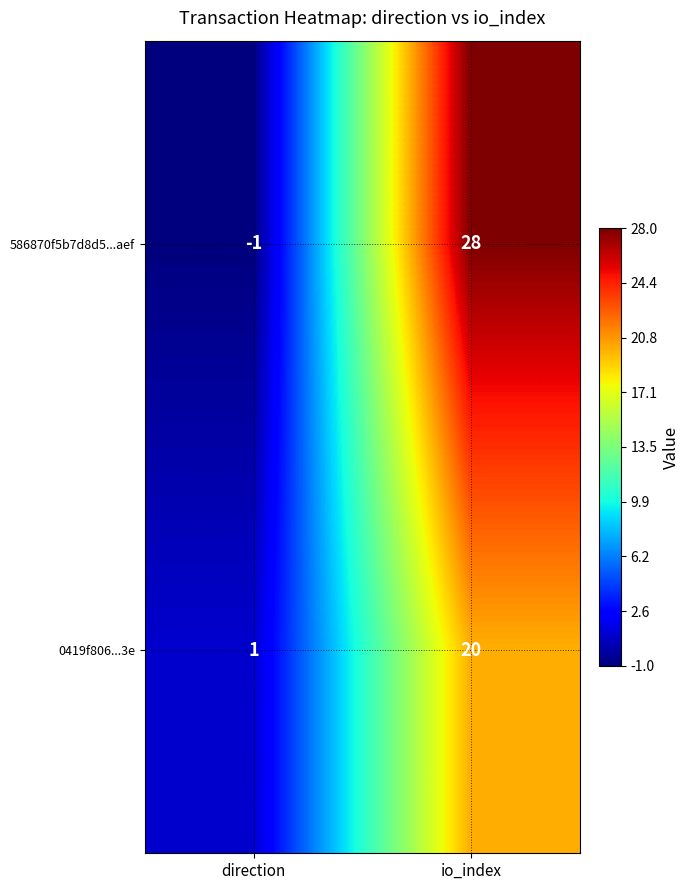

How many data points in 0419f806...3e are less than 20?

1